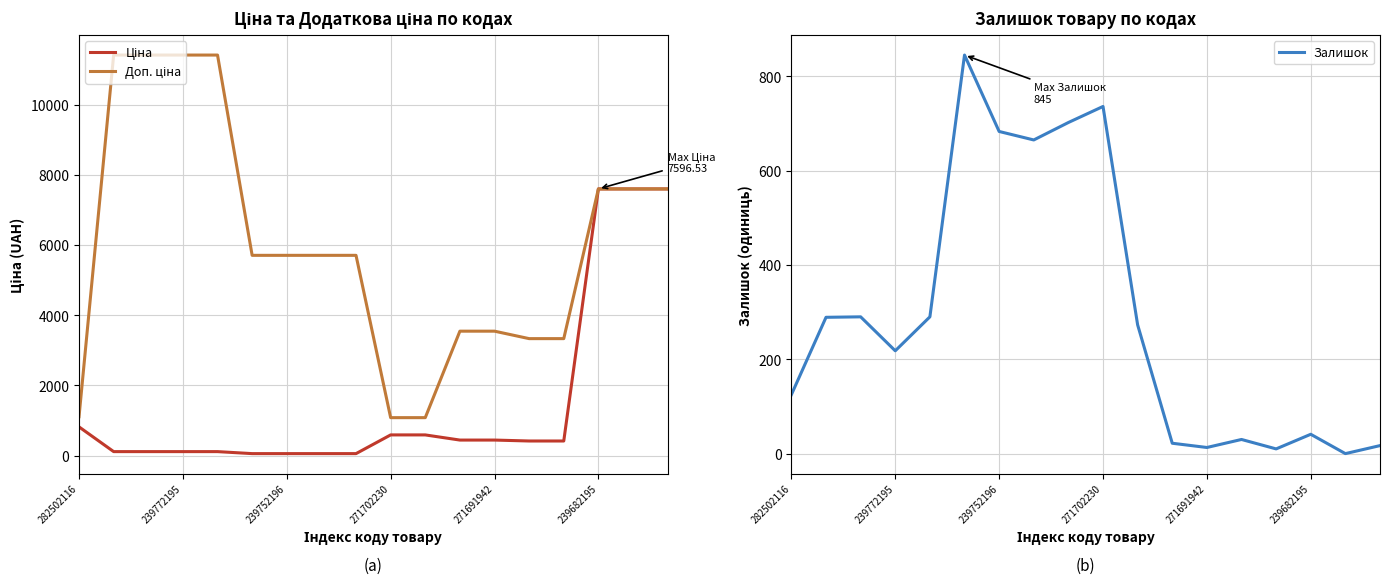

Between 17 and 10, which is larger?

17